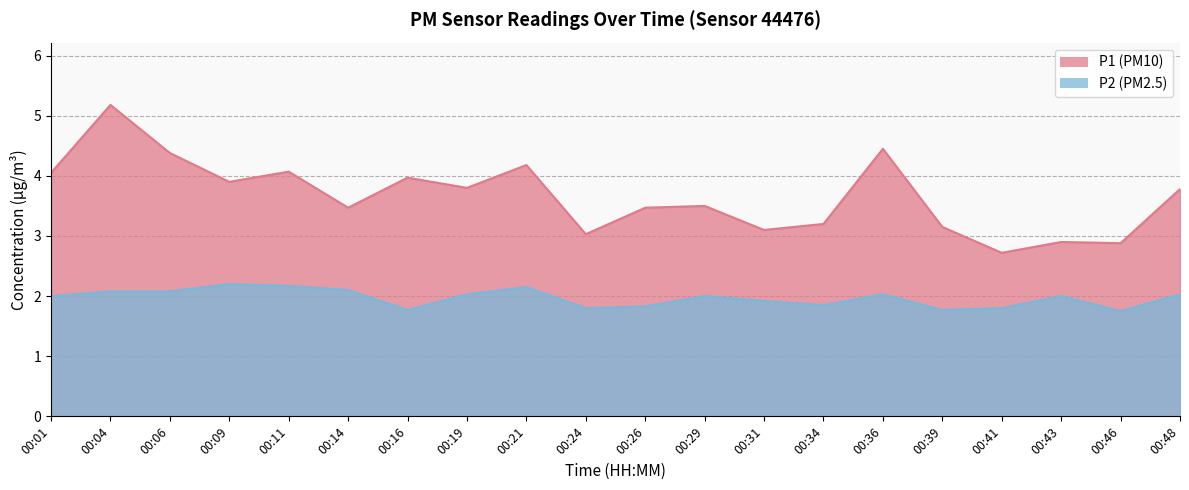

Between 00:09 and 00:24, which is larger?

00:09